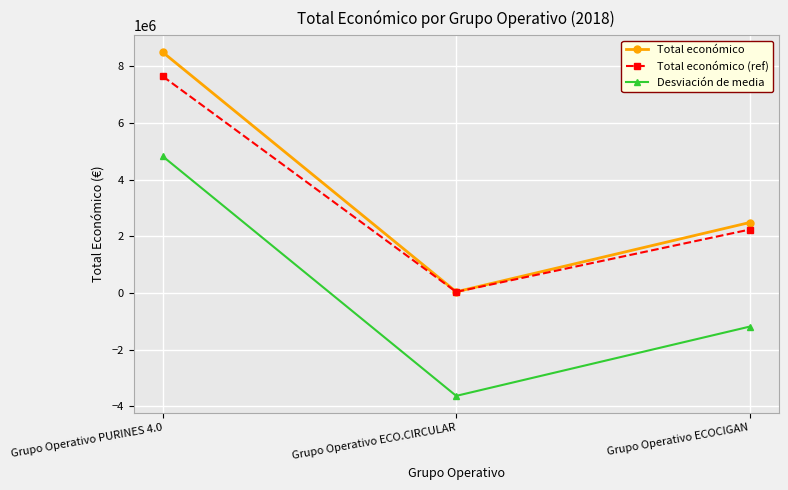

What is the highest value of the Desviación de media series?

4814479.7